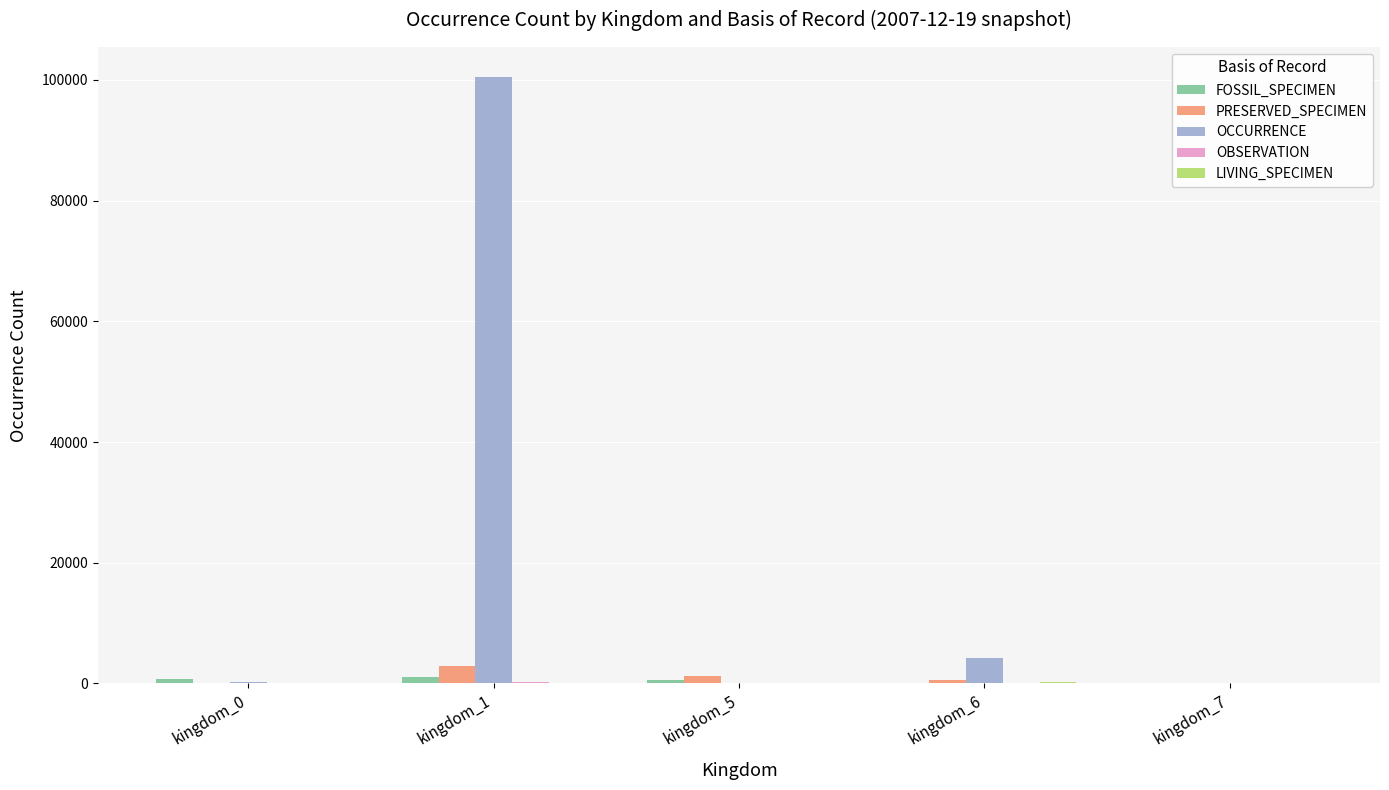

What value does the FOSSIL_SPECIMEN series have at kingdom_0?

738